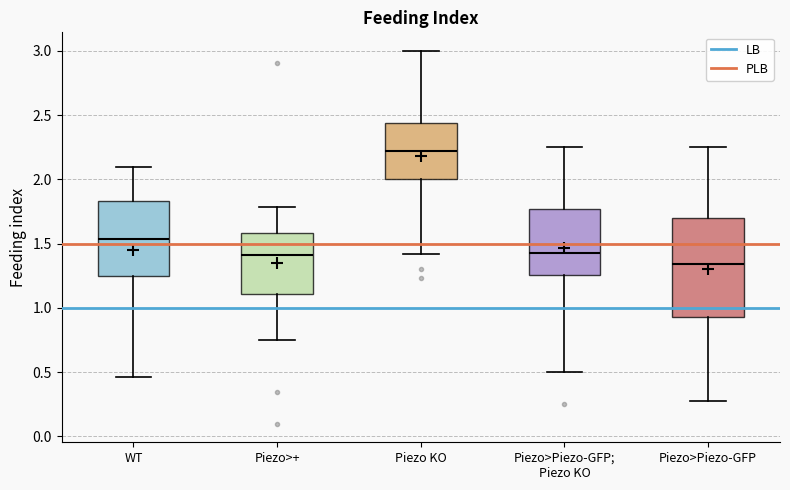

Reading left to right, transcribe this box plot: for each box, give where its median line is, the range the box spans, and where its two whiskers end, as read against the y-axis. The values are not printed on the chart, so give them approximately, as read against the axis.

WT: median 1.55, box 1.25 to 1.85, whiskers 0.45 to 2.10
Piezo>+: median 1.40, box 1.10 to 1.60, whiskers 0.75 to 1.80
Piezo KO: median 2.20, box 2.00 to 2.45, whiskers 1.40 to 3.00
Piezo>Piezo-GFP; Piezo KO: median 1.45, box 1.25 to 1.75, whiskers 0.50 to 2.25
Piezo>Piezo-GFP: median 1.35, box 0.95 to 1.70, whiskers 0.25 to 2.25